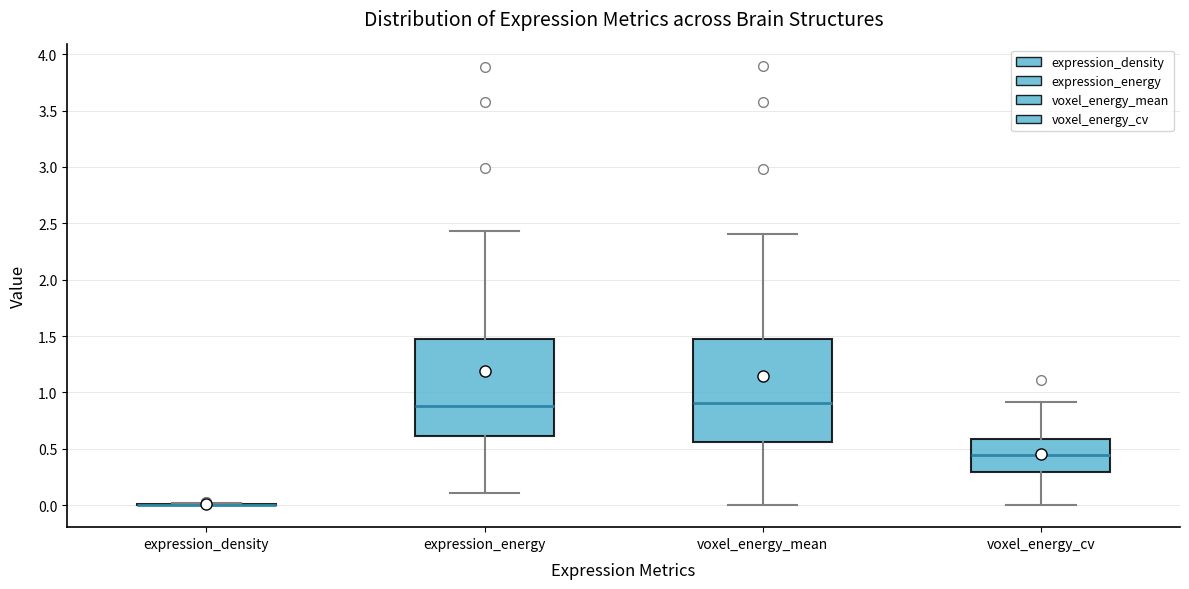

Where is the lower edge of the box for voxel_energy_mean on the y-axis? The values are not printed on the chart, so give them approximately, as read against the axis.

0.55